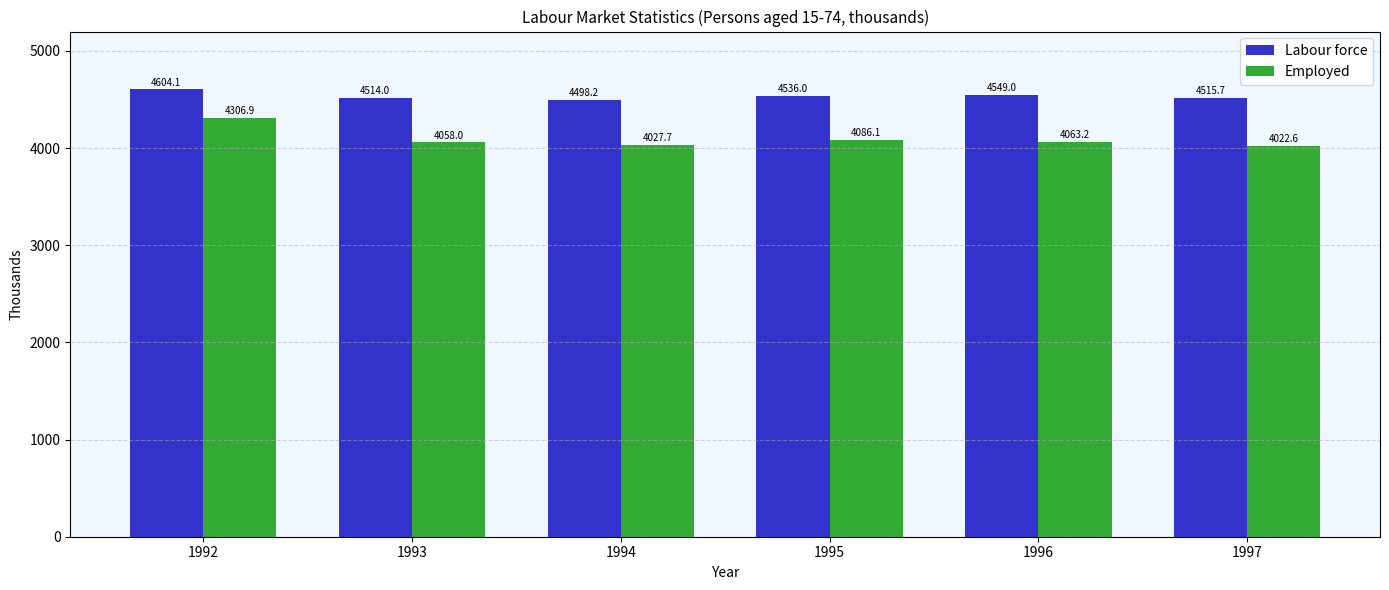

Reading right to left, list all the values displayed in this chart.

Labour force: 1997=4515.7	1996=4549.0	1995=4536.0	1994=4498.2	1993=4514.0	1992=4604.1
Employed: 1997=4022.6	1996=4063.2	1995=4086.1	1994=4027.7	1993=4058.0	1992=4306.9